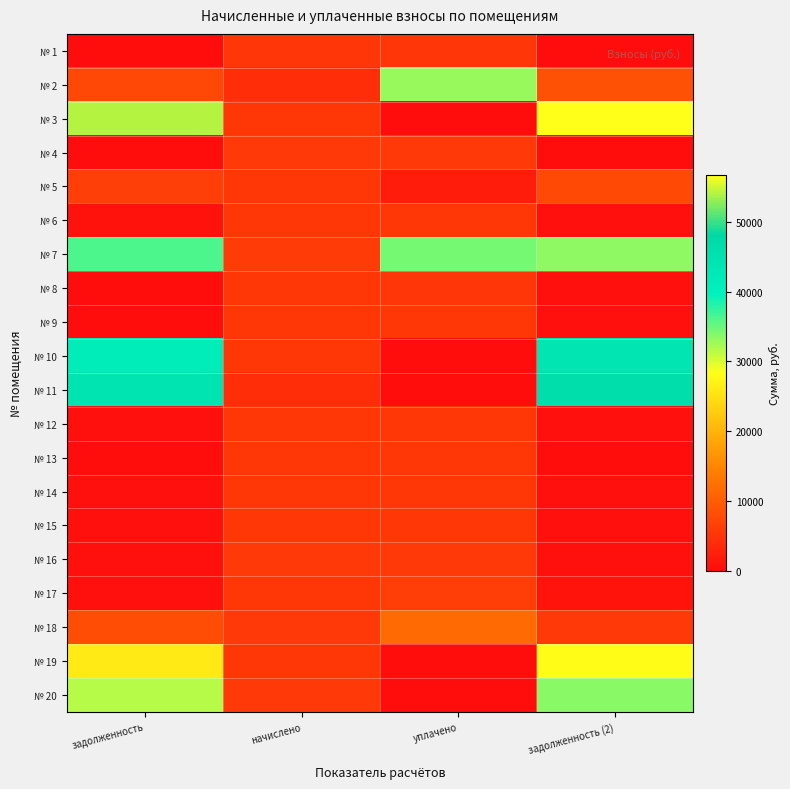

What is the spread (max minus min) of values at задолженность (2)?

56732.7